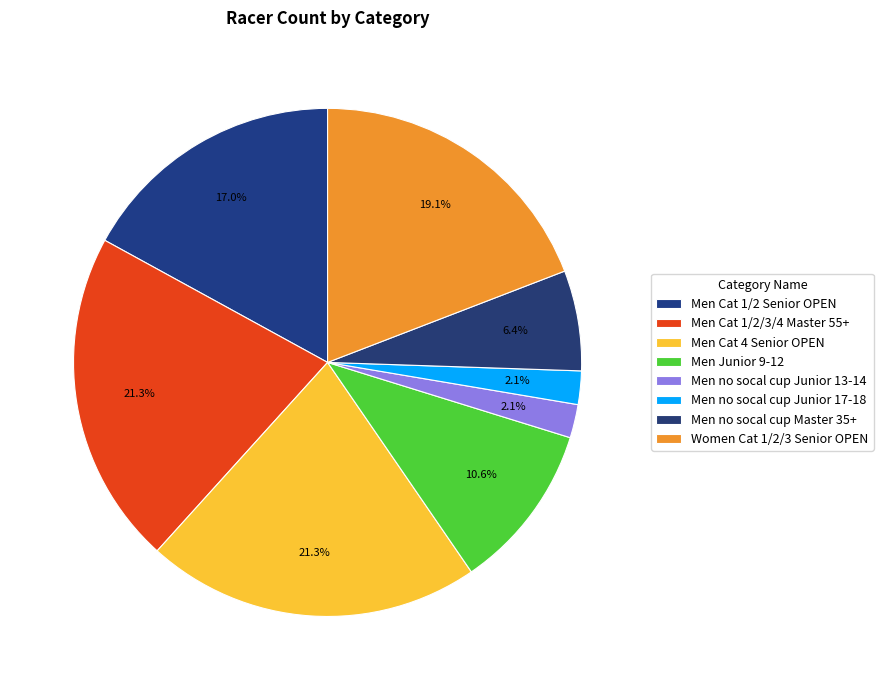

Count the number of slices in the pie.

8